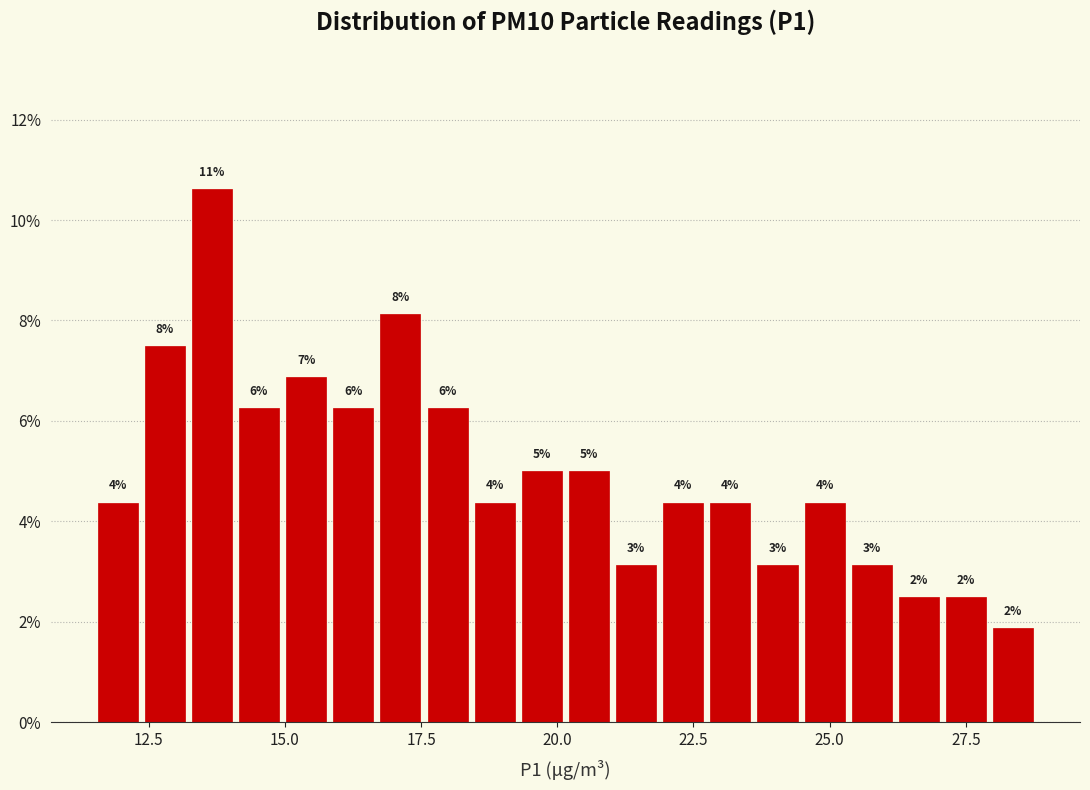

Read against the x-axis, roughly where is the centre of the tallest bar?

13.5